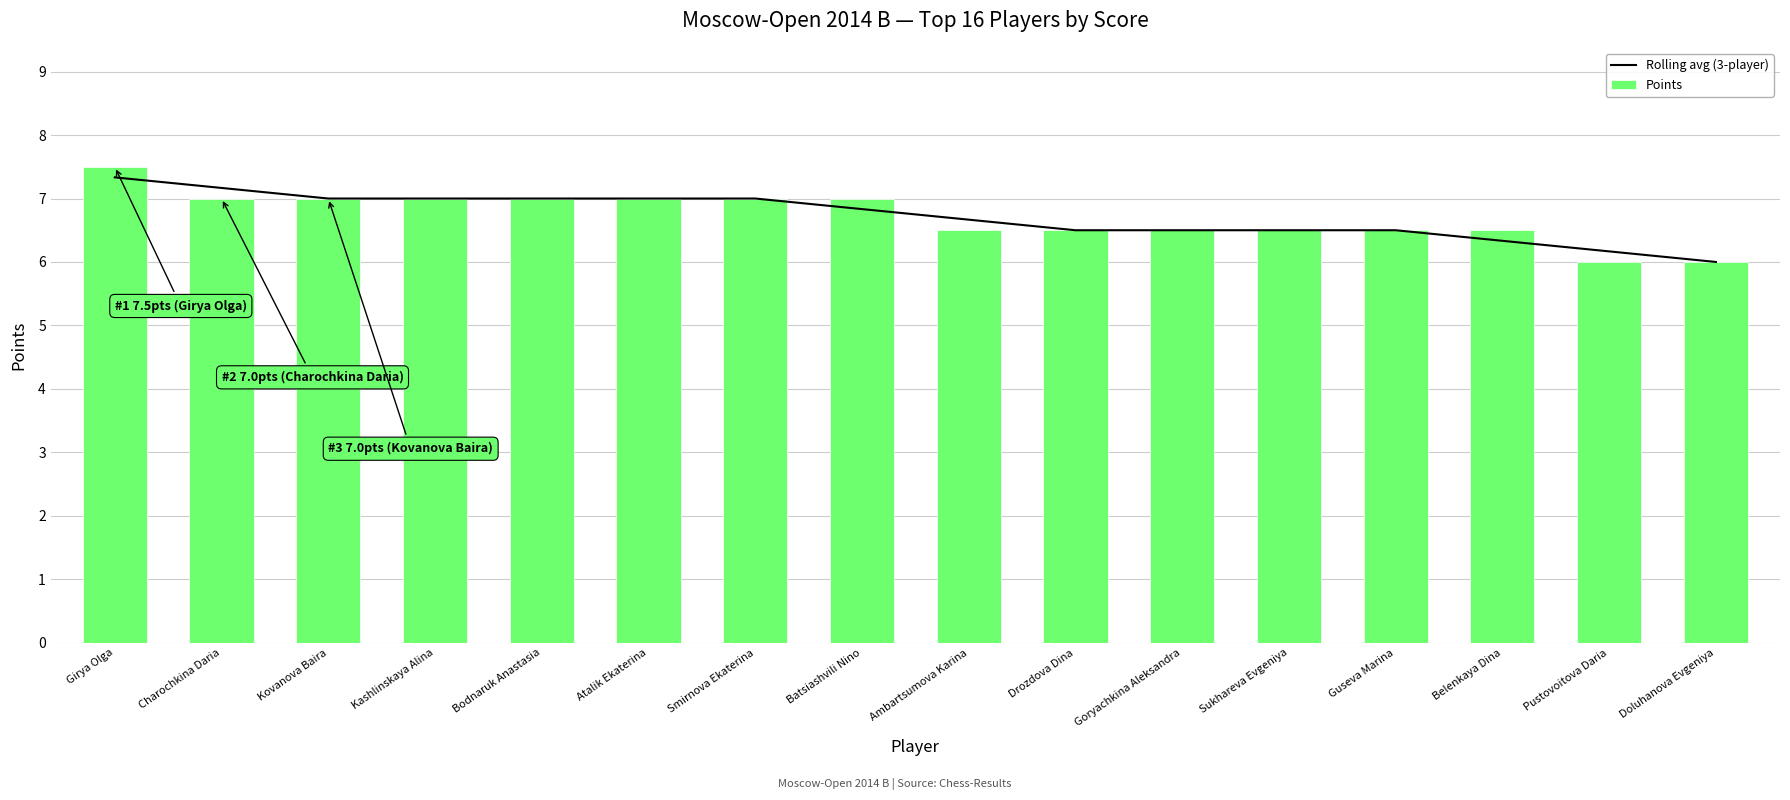

Rank the categories by Points value from lowest to highest.

Pustovoitova Daria, Doluhanova Evgeniya, Ambartsumova Karina, Drozdova Dina, Goryachkina Aleksandra, Sukhareva Evgeniya, Guseva Marina, Belenkaya Dina, Charochkina Daria, Kovanova Baira, Kashlinskaya Alina, Bodnaruk Anastasia, Atalik Ekaterina, Smirnova Ekaterina, Batsiashvili Nino, Girya Olga